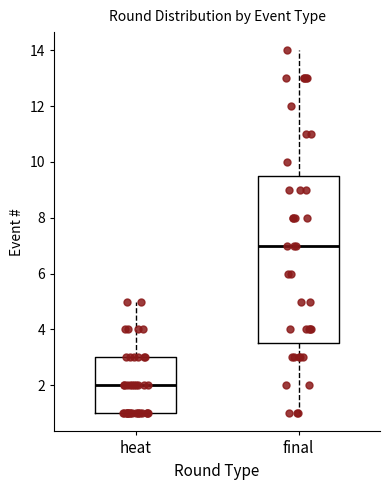

Which box has the lowest median line?

heat